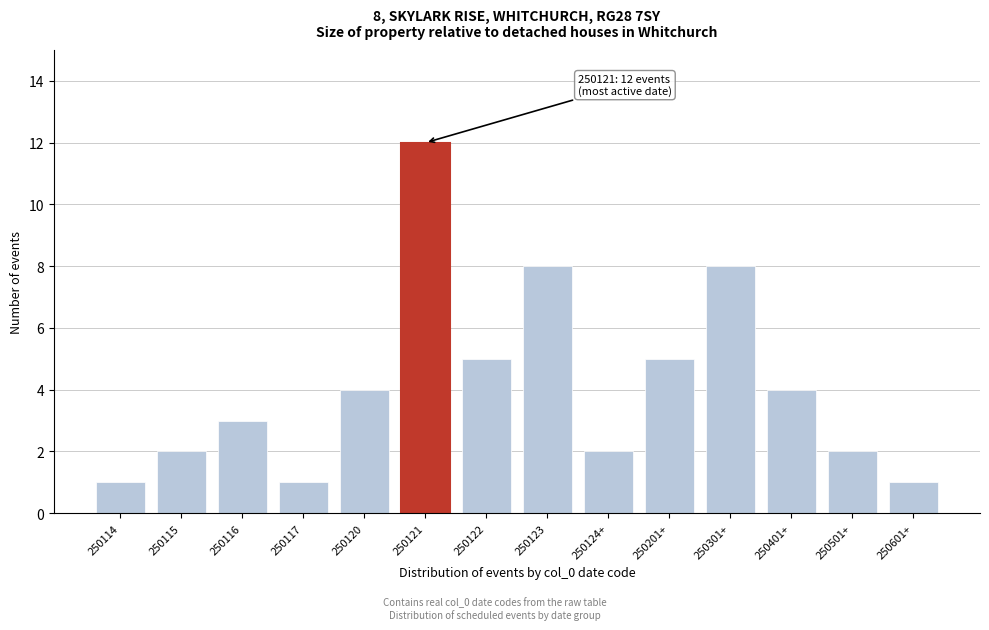

Reading right to left, transcribe all the data shown in this chart.

250601+=1	250501+=2	250401+=4	250301+=8	250201+=5	250124+=2	250123=8	250122=5	250121=12	250120=4	250117=1	250116=3	250115=2	250114=1